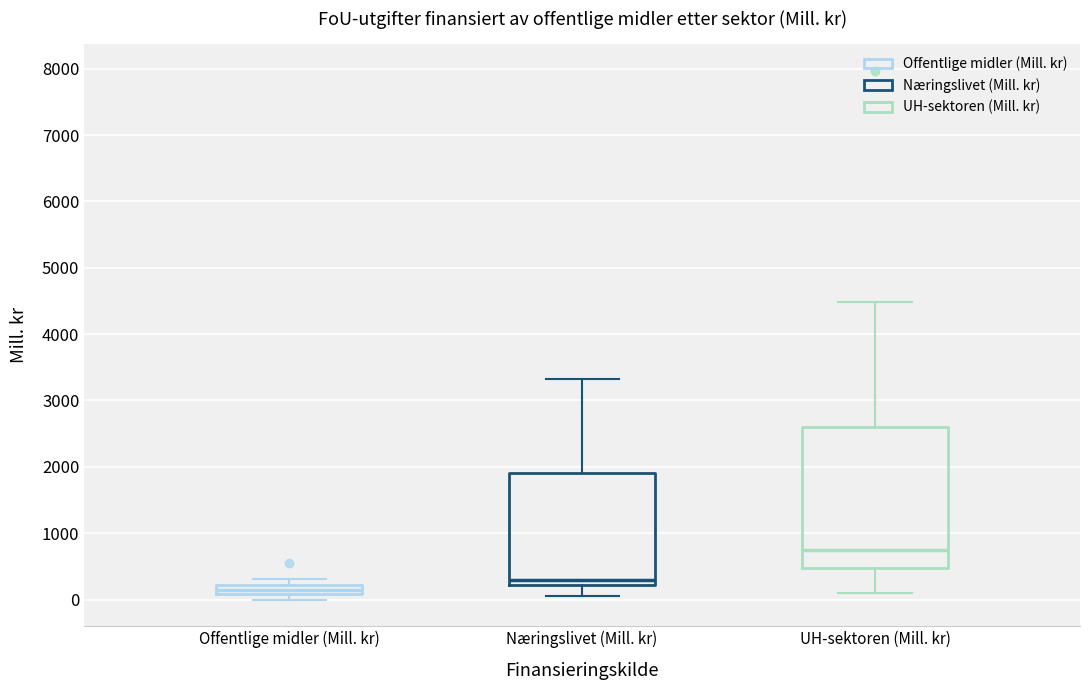

Which box has the highest median line?

UH-sektoren (Mill. kr)